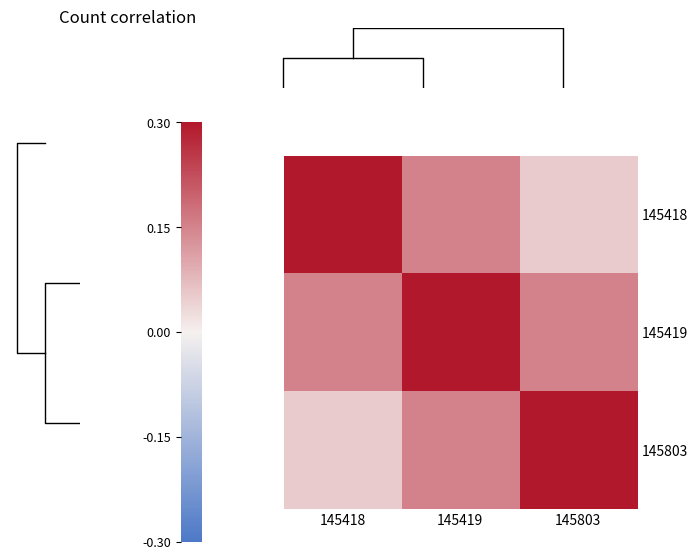

What is the spread (max minus min) of values at 145419?

0.1